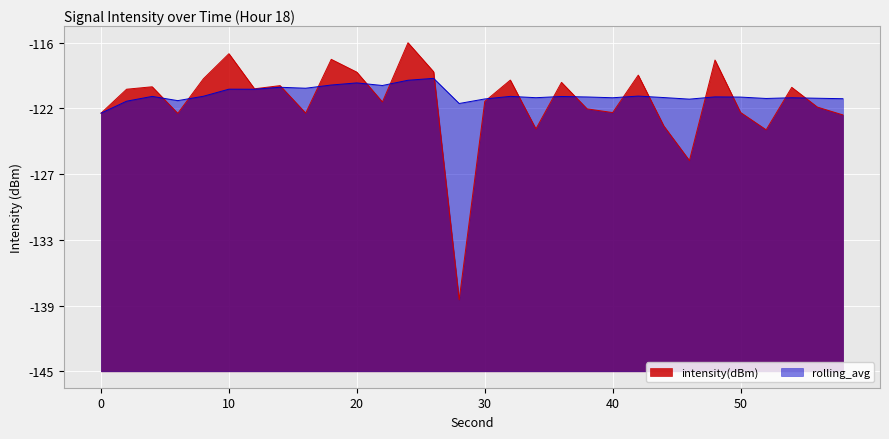

Which has a higher value, 6 or 26?

26